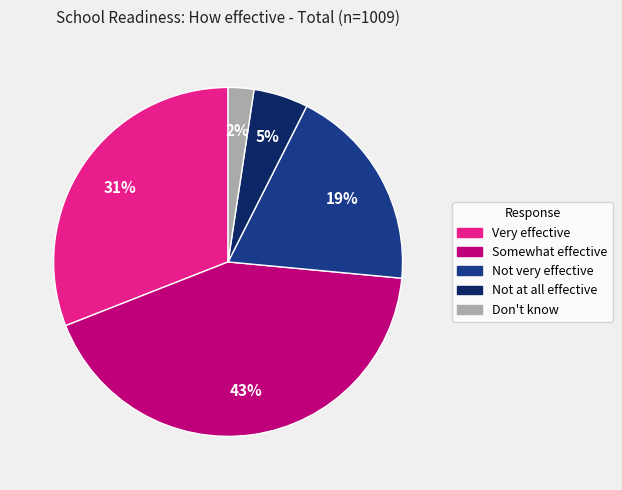

Is it true that Very effective is 31% of the pie?

True